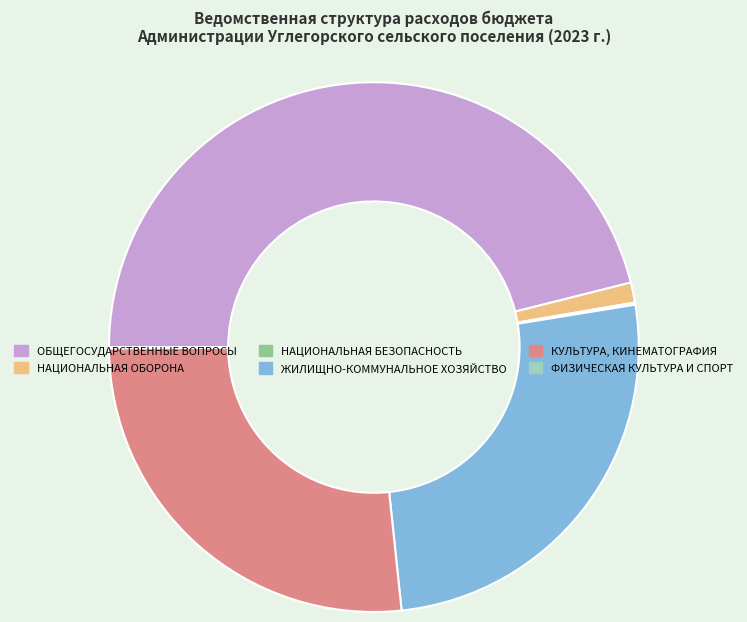

Is there any slice that represents more than half of the pie?

No